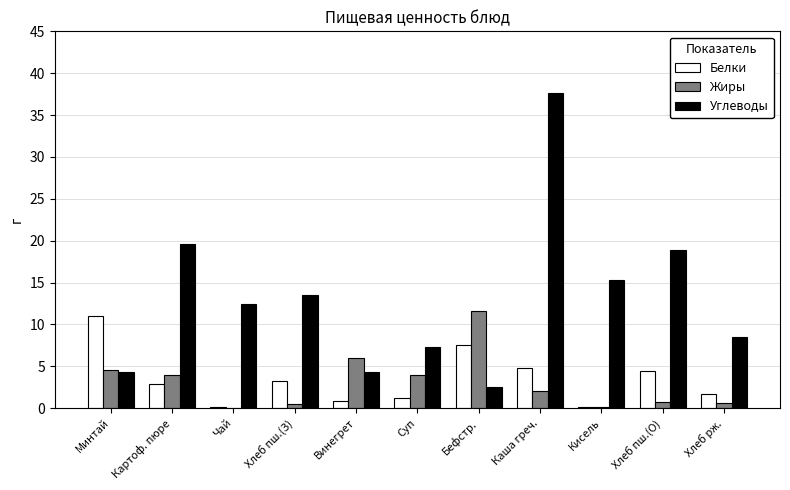

Between Минтай and Каша греч., which series saw the biggest shift?

Углеводы